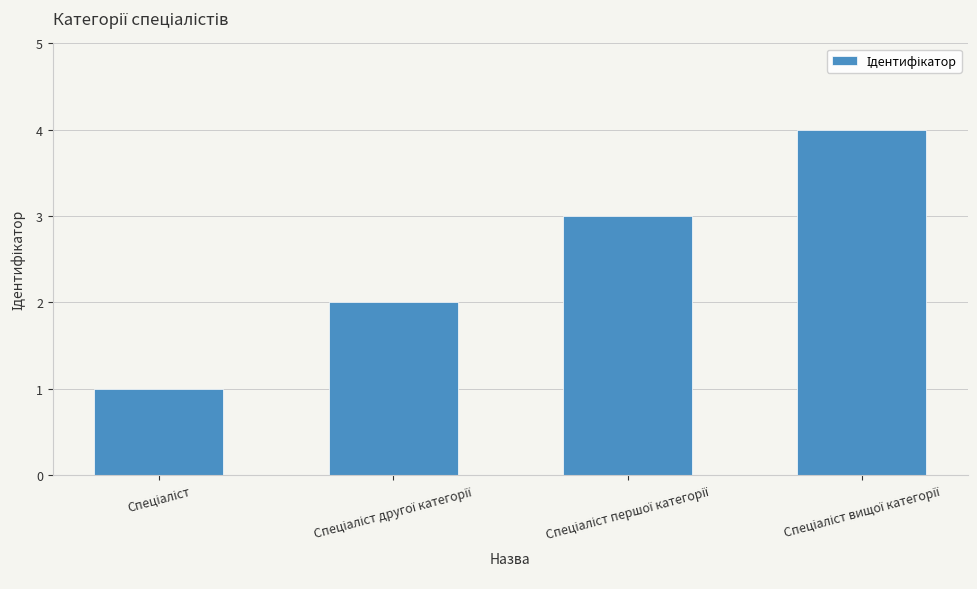

Count the values in the range 2 to 4.

3